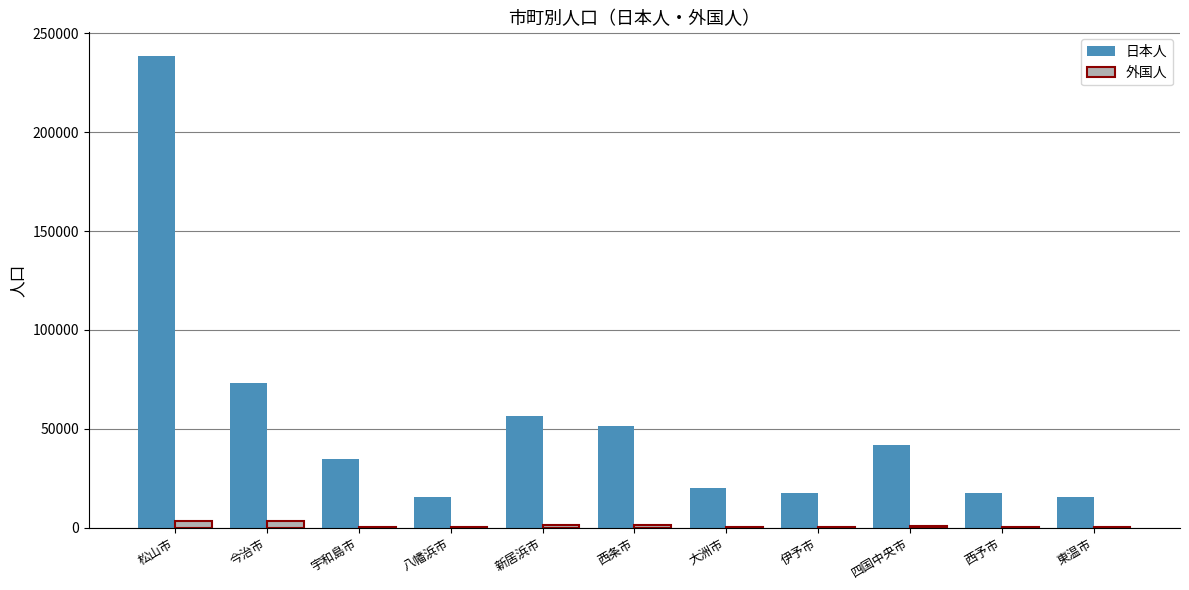

Which series changed the most between 今治市 and 四国中央市?

日本人